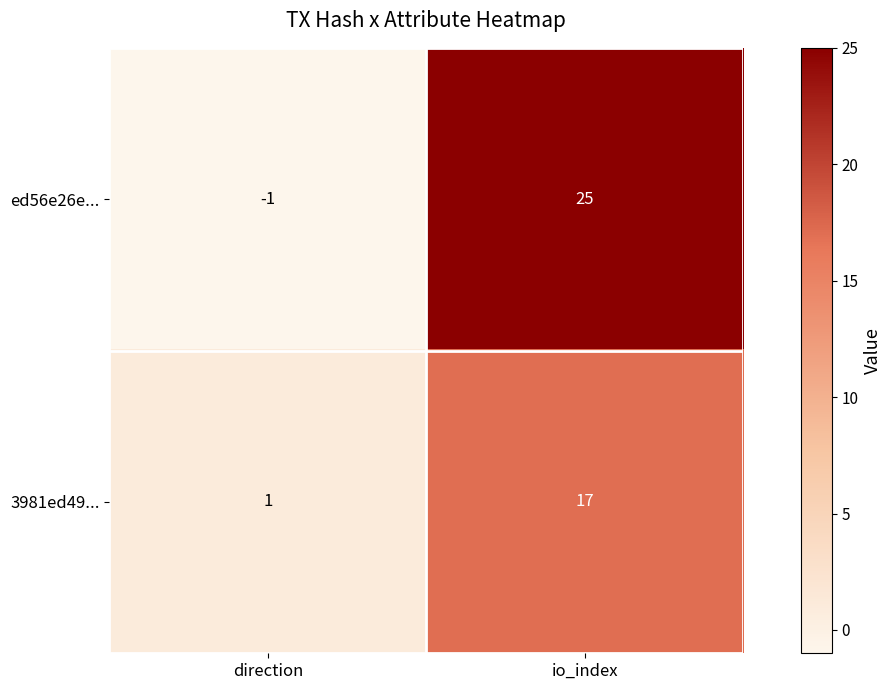

List the series in order of their overall mean, highest first.

ed56e26e..., 3981ed49...